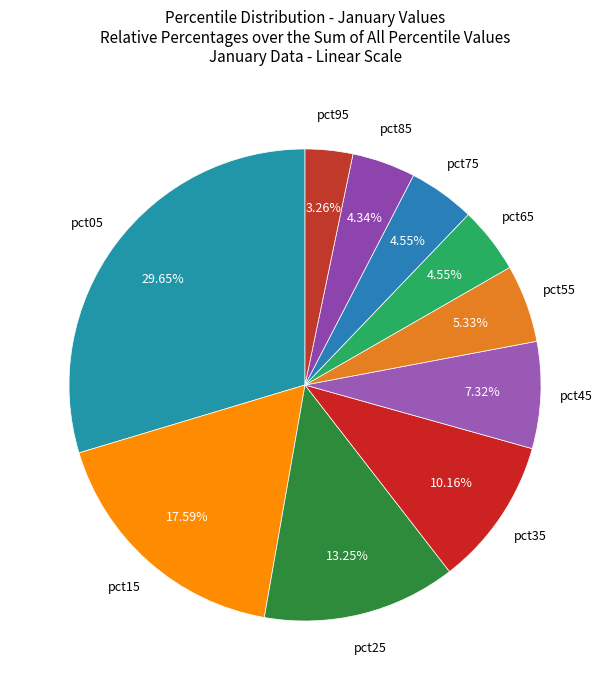

What is the smallest slice in the pie chart?

pct95